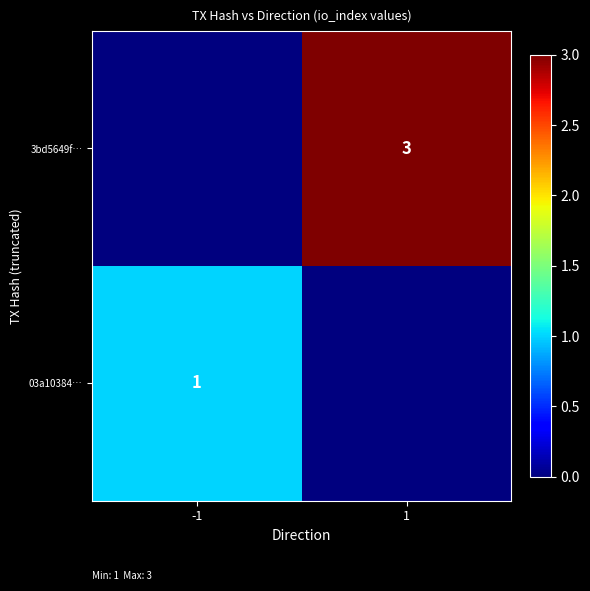

True or false: 3bd5649f… has a value of 5 at 1.

False